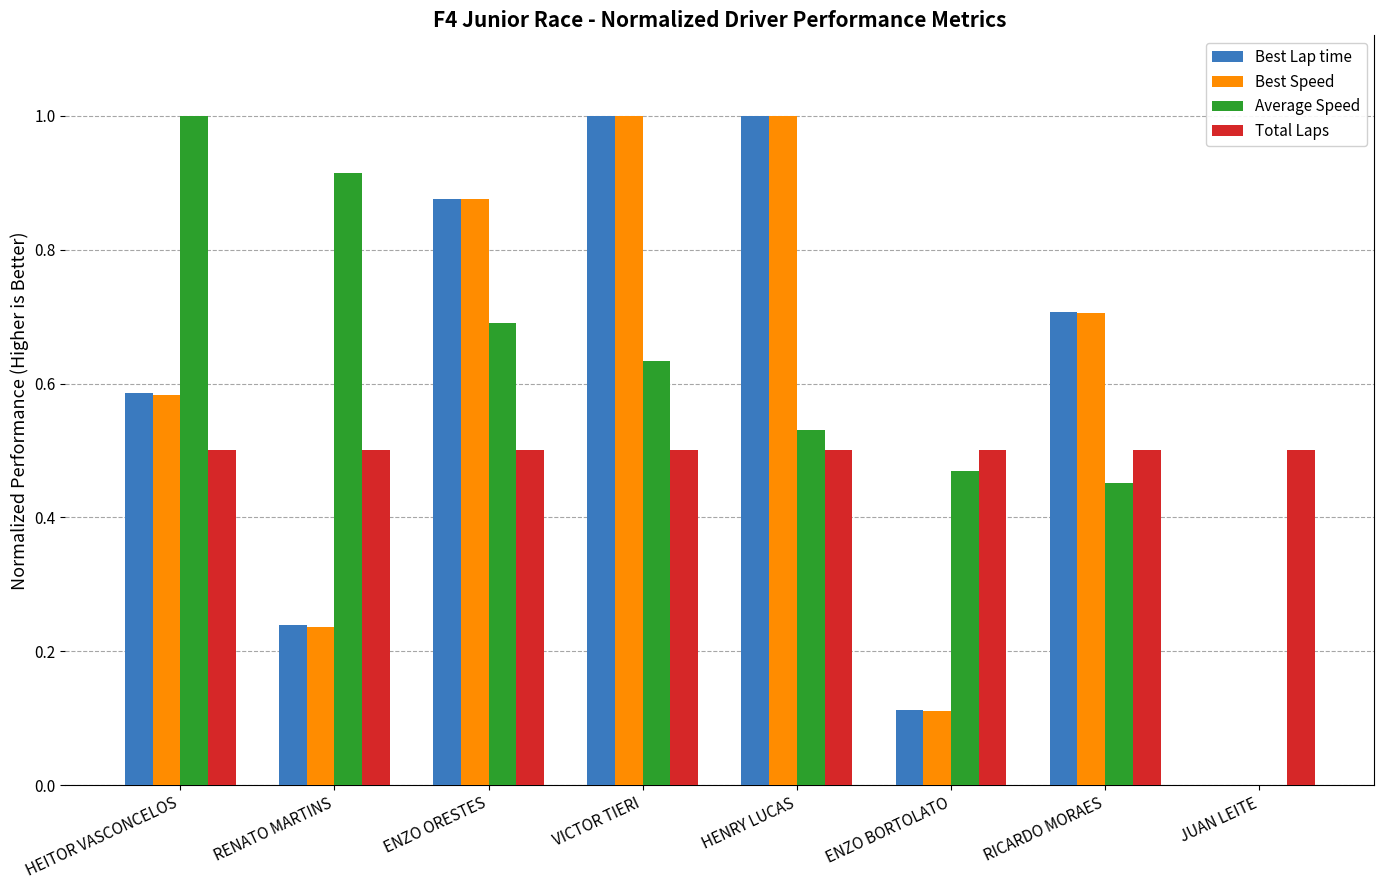

Which series has the largest total across all categories?

Average Speed